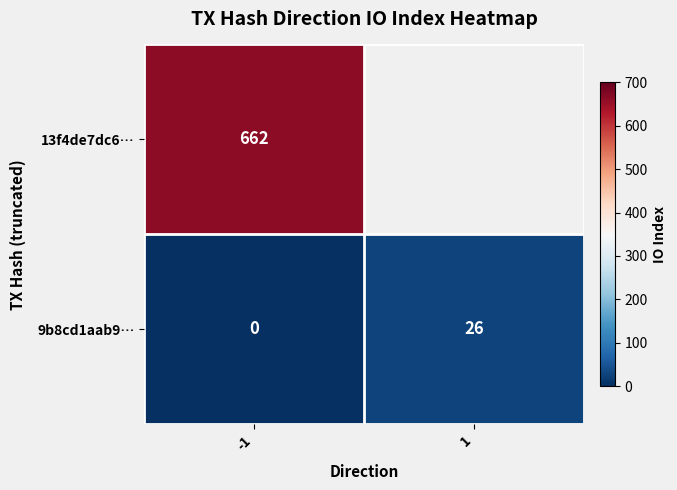

What is the spread (max minus min) of values at 1?

26